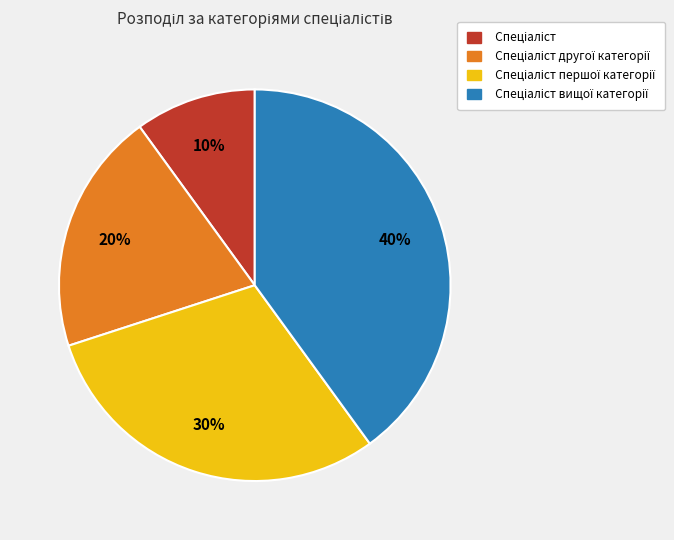

Is there a majority slice in this chart?

No